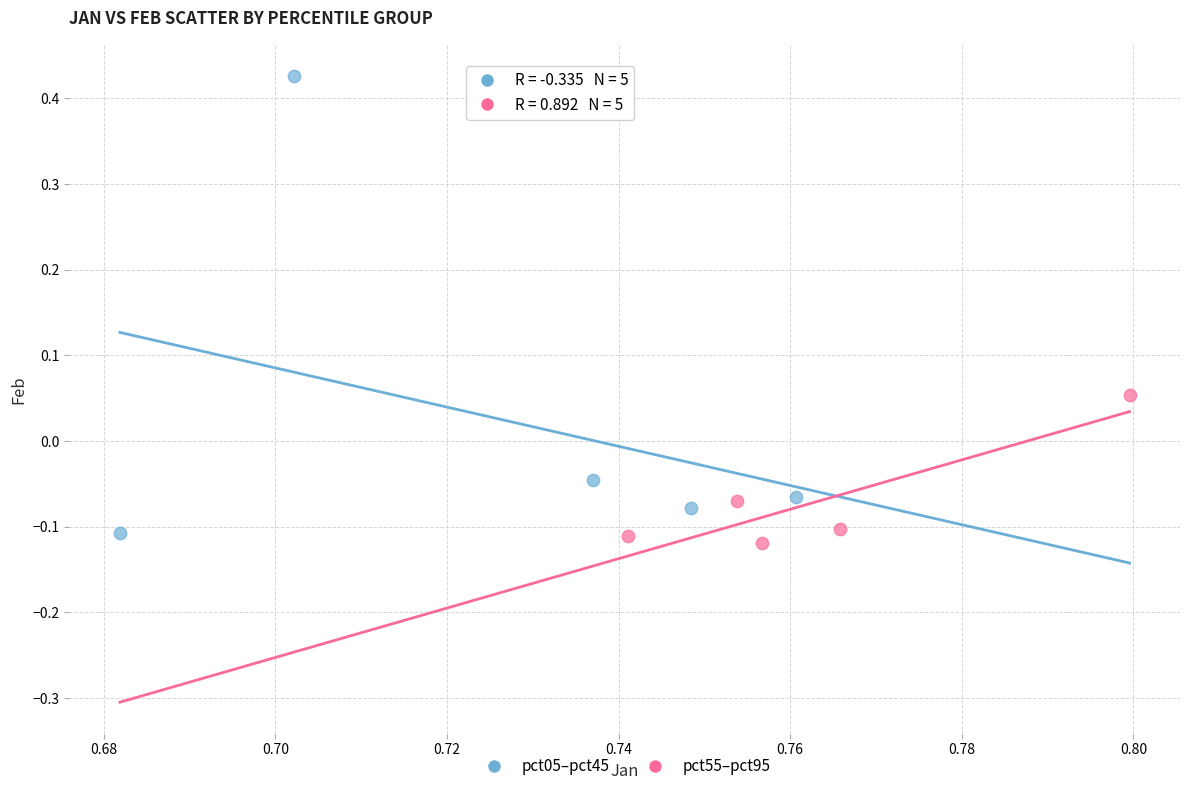

Which series contains the highest Y value?

pct05–pct45